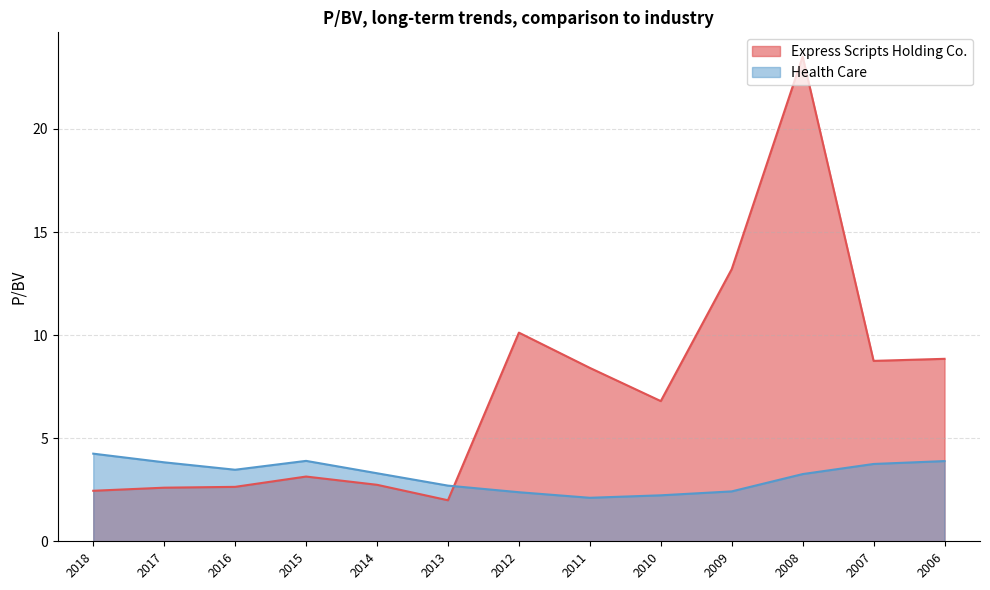

Reading left to right, extract all data points from this chart.

Express Scripts Holding Co.: 2018=2.5	2017=2.6	2016=2.6	2015=3.1	2014=2.7	2013=2.0	2012=10.1	2011=8.4	2010=6.8	2009=13.2	2008=23.5	2007=8.8	2006=8.8
Health Care: 2018=4.2	2017=3.8	2016=3.5	2015=3.9	2014=3.3	2013=2.7	2012=2.4	2011=2.1	2010=2.2	2009=2.4	2008=3.3	2007=3.8	2006=3.9